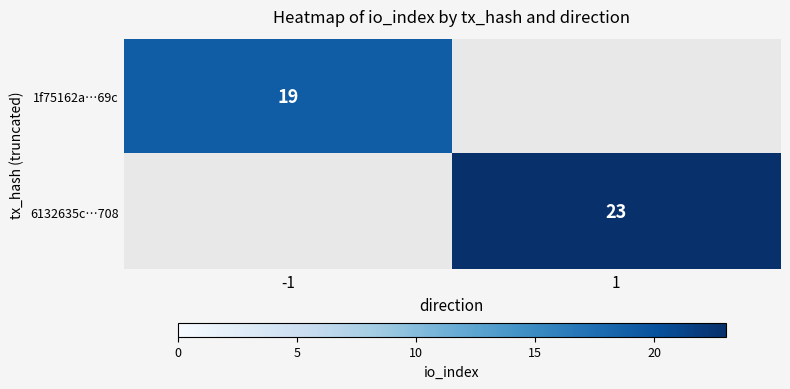

The 1f75162a…69c series shows 19 at -1. True or false?

True